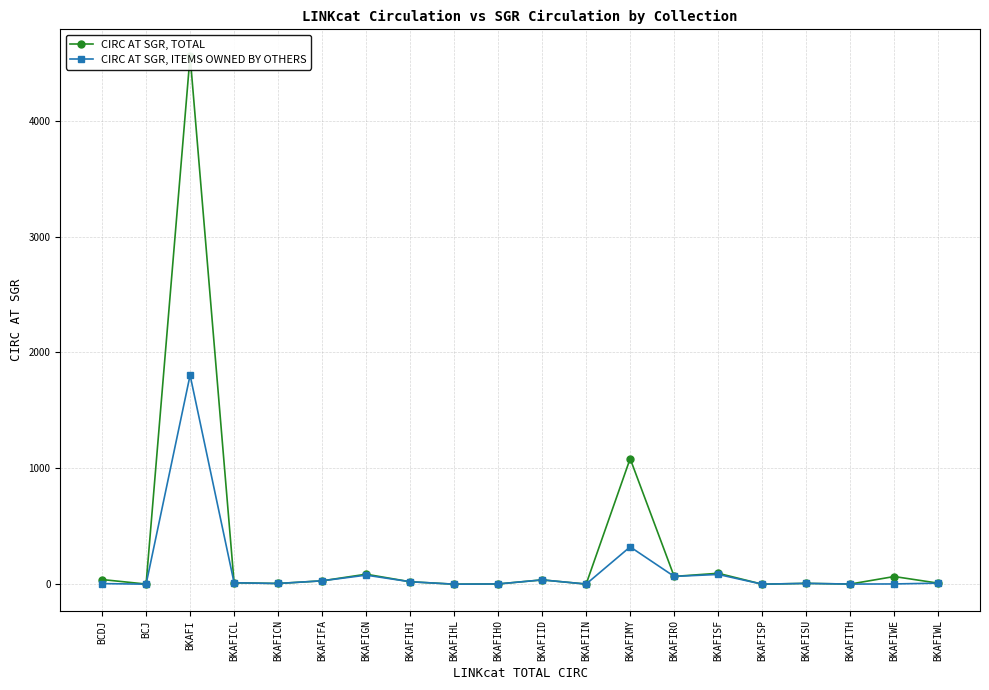

The value of CIRC AT SGR, TOTAL at BKAFIRO is 106. True or false?

False